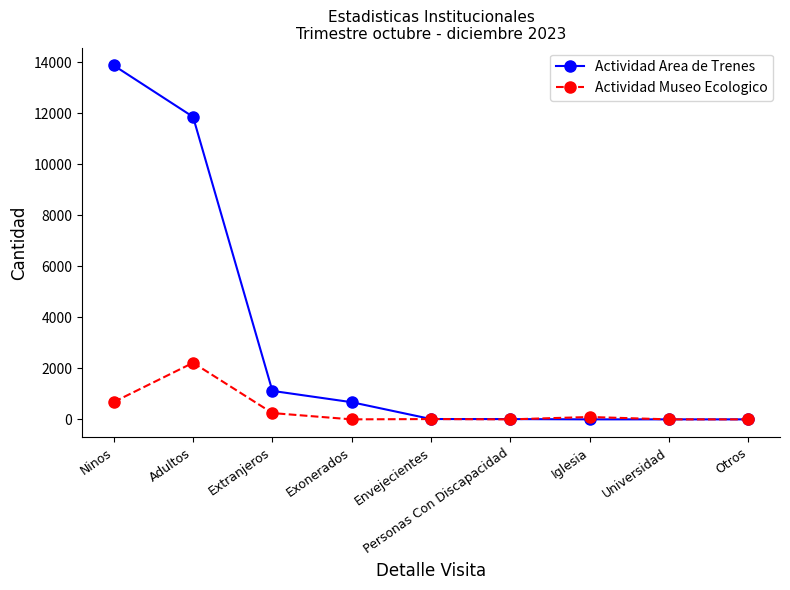

At which label does Actividad Area de Trenes reach its peak?

Ninos